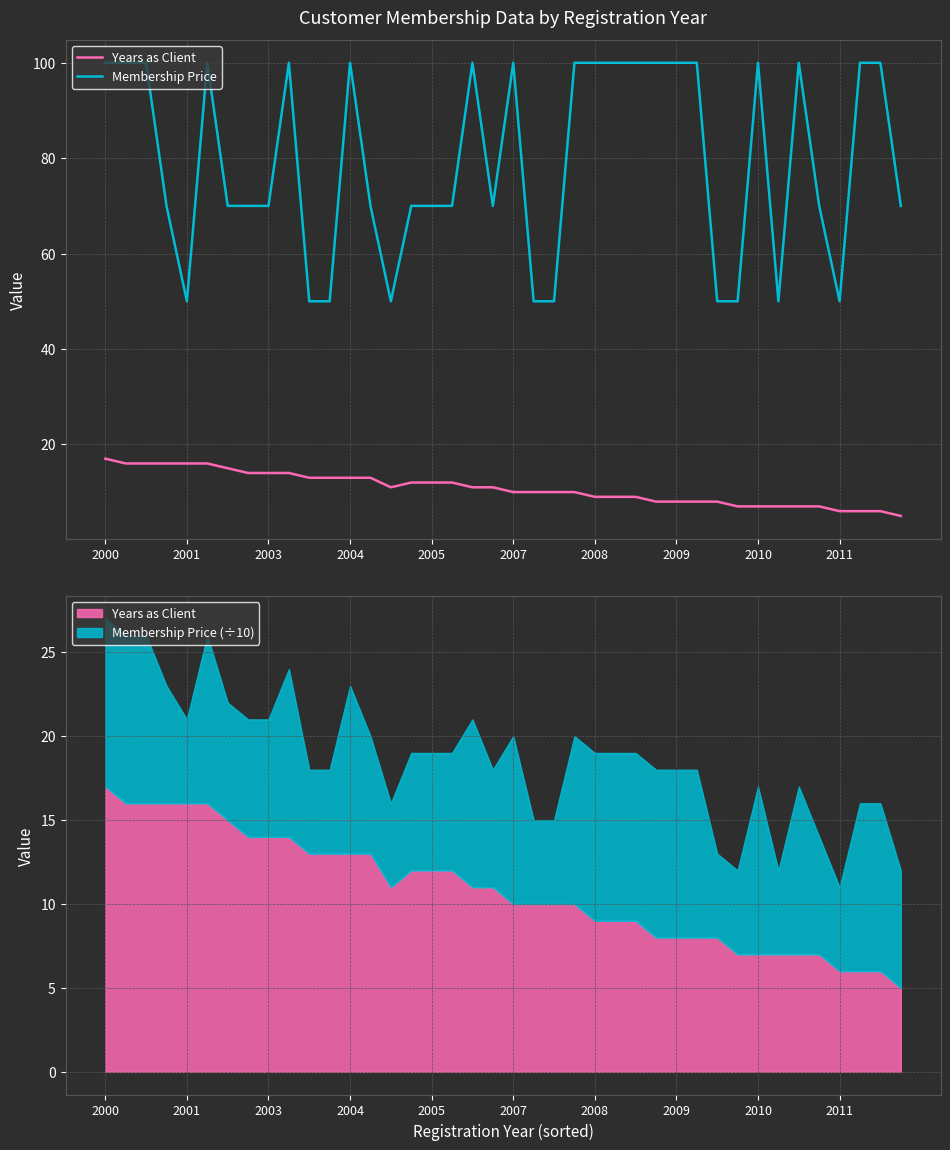

List the series in order of their peak value, lowest first.

Years as Client, Membership Price